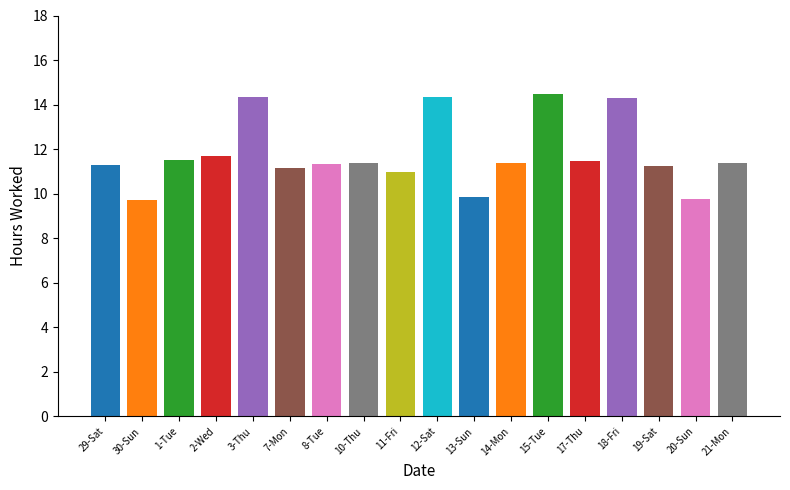

Does the chart contain stacked bars?

No